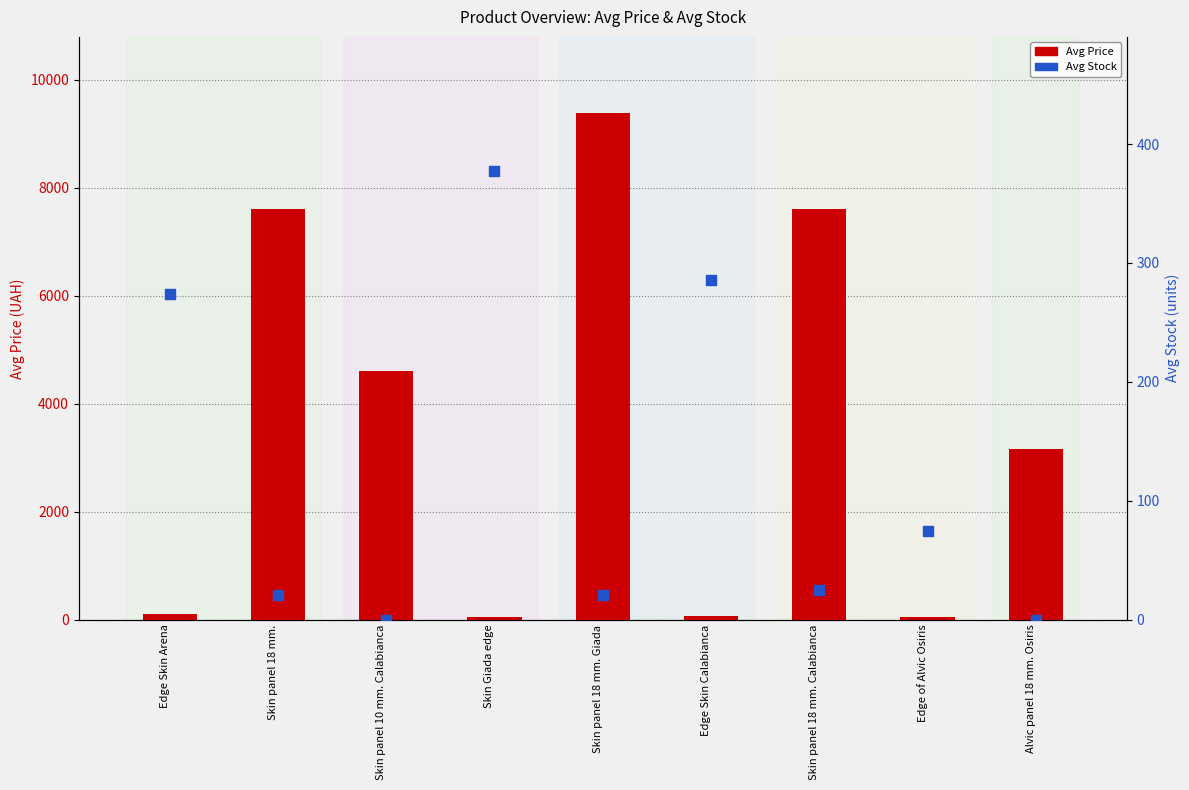

At how many categories does at least one series exceed 8289?

1